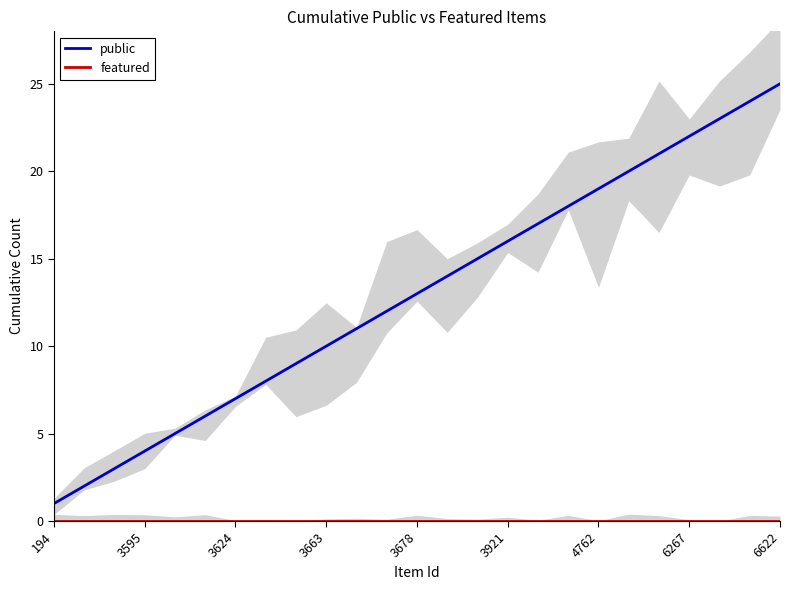

At which label does public reach its peak?

6622